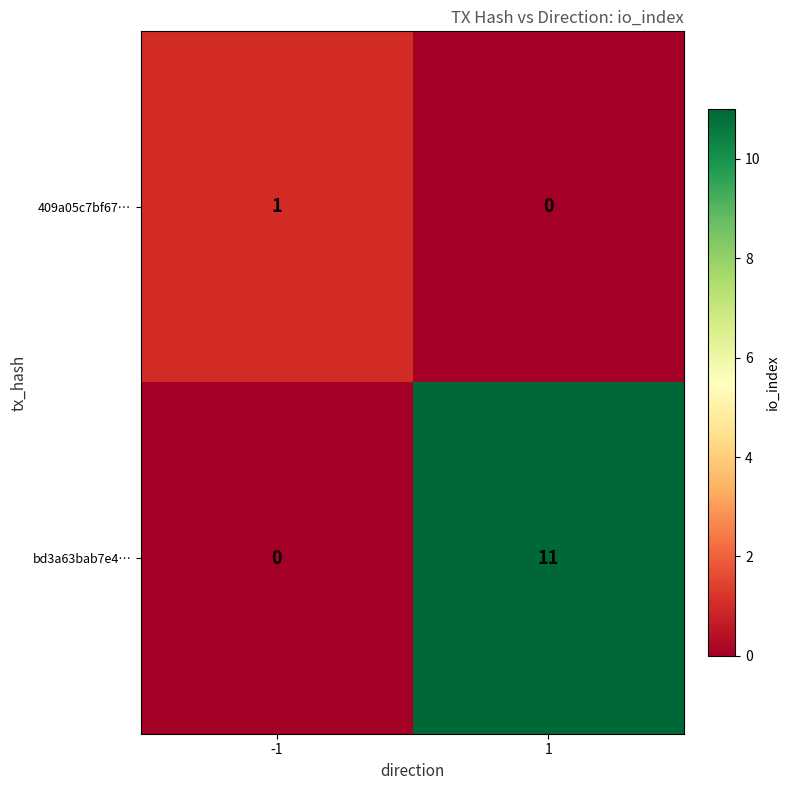

What is the total value across all series at 1?

11